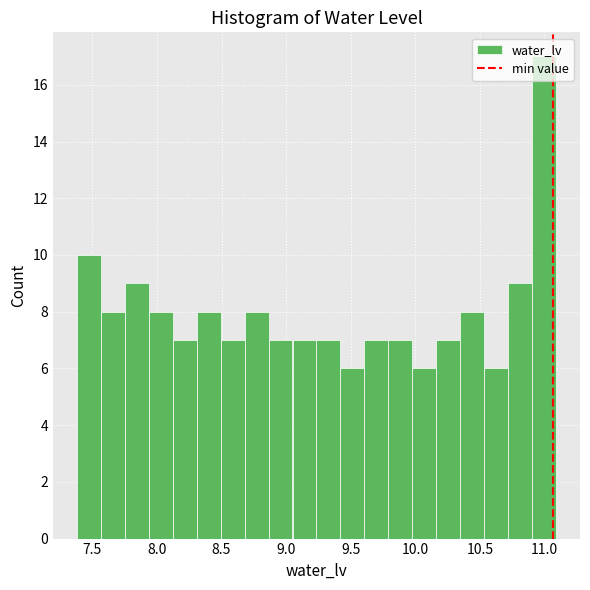

Read against the x-axis, roughly where is the centre of the tallest bar?

11.00